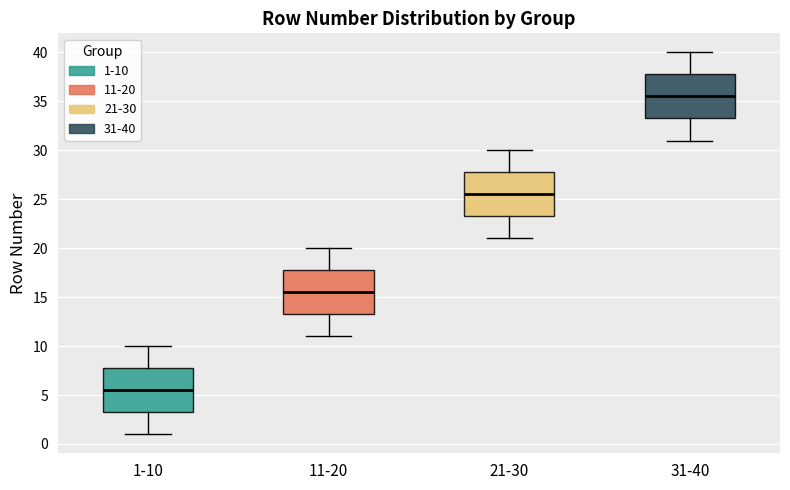

Reading left to right, transcribe this box plot: for each box, give where its median line is, the range the box spans, and where its two whiskers end, as read against the y-axis. The values are not printed on the chart, so give them approximately, as read against the axis.

1-10: median 5.5, box 3.5 to 8.0, whiskers 1.0 to 10.0
11-20: median 15.5, box 13.5 to 18.0, whiskers 11.0 to 20.0
21-30: median 25.5, box 23.5 to 28.0, whiskers 21.0 to 30.0
31-40: median 35.5, box 33.5 to 38.0, whiskers 31.0 to 40.0